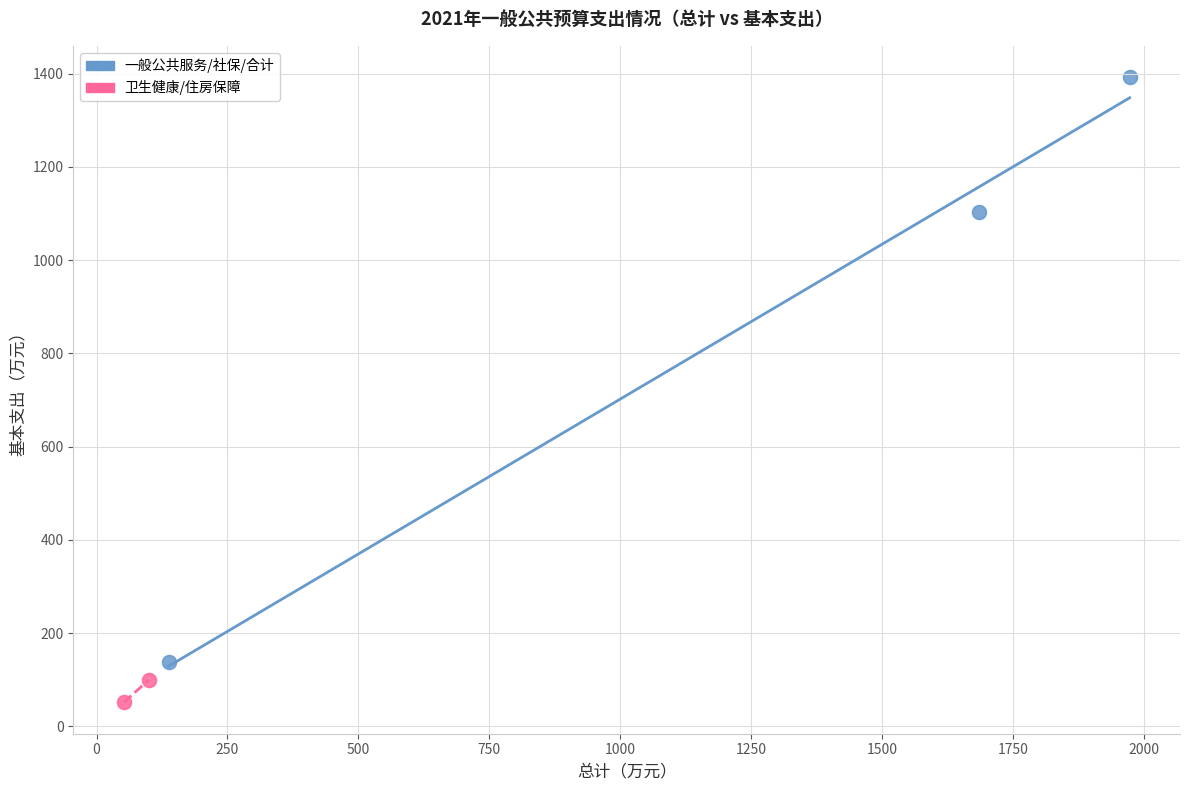

Which series reaches the minimum Y coordinate?

卫生健康/住房保障